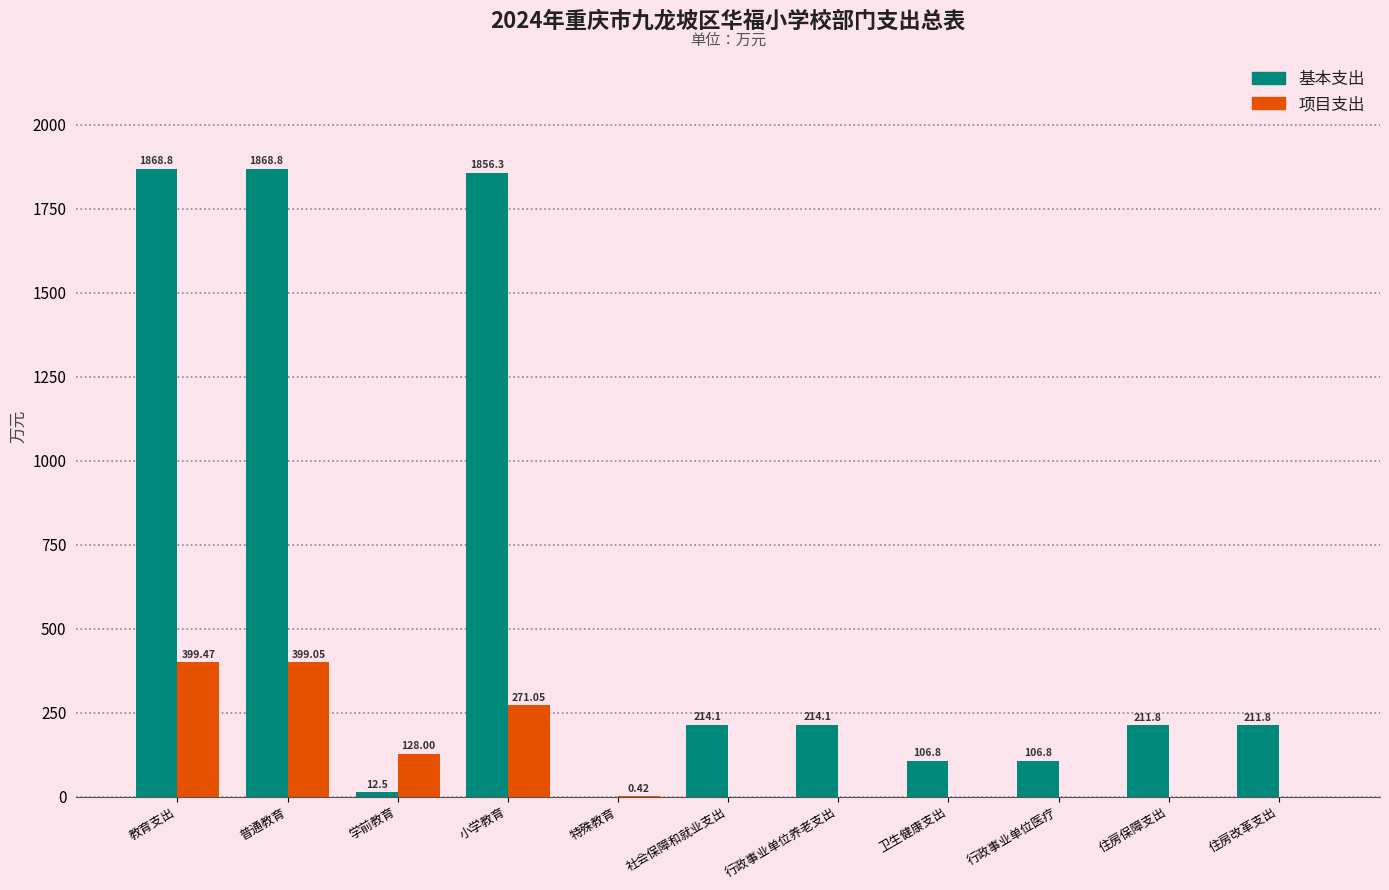

Where does the 基本支出 series first go above 211?

教育支出